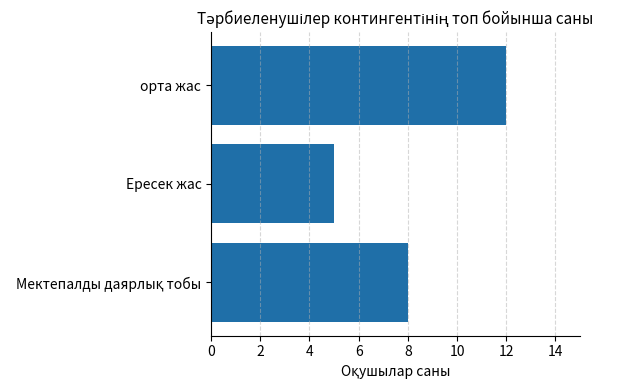

The chart shows a value of 5 at Ересек жас. True or false?

True